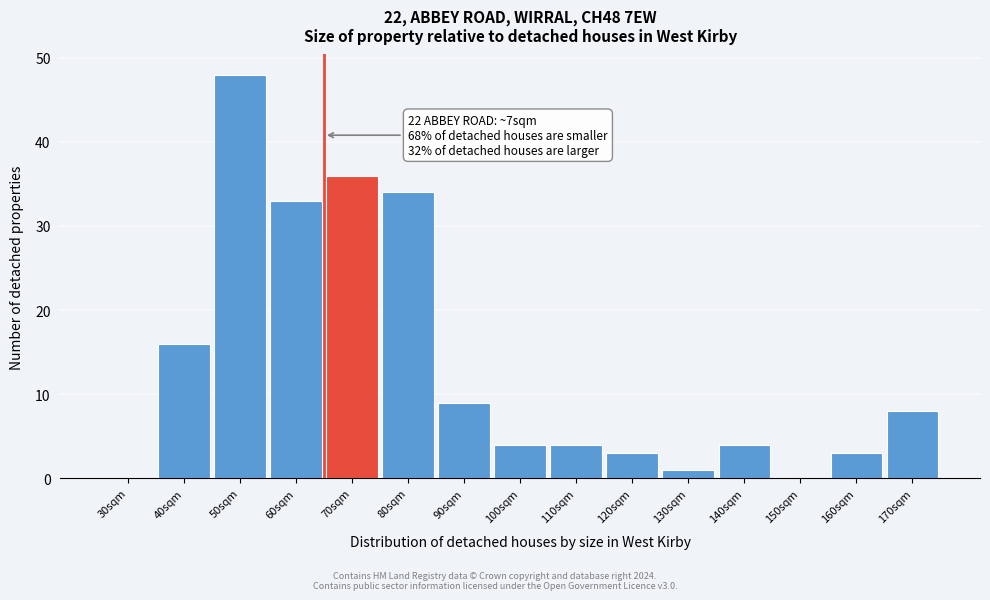

Reading left to right, transcribe all the data shown in this chart.

30sqm=0	40sqm=16	50sqm=48	60sqm=33	70sqm=36	80sqm=34	90sqm=9	100sqm=4	110sqm=4	120sqm=3	130sqm=1	140sqm=4	150sqm=0	160sqm=3	170sqm=8